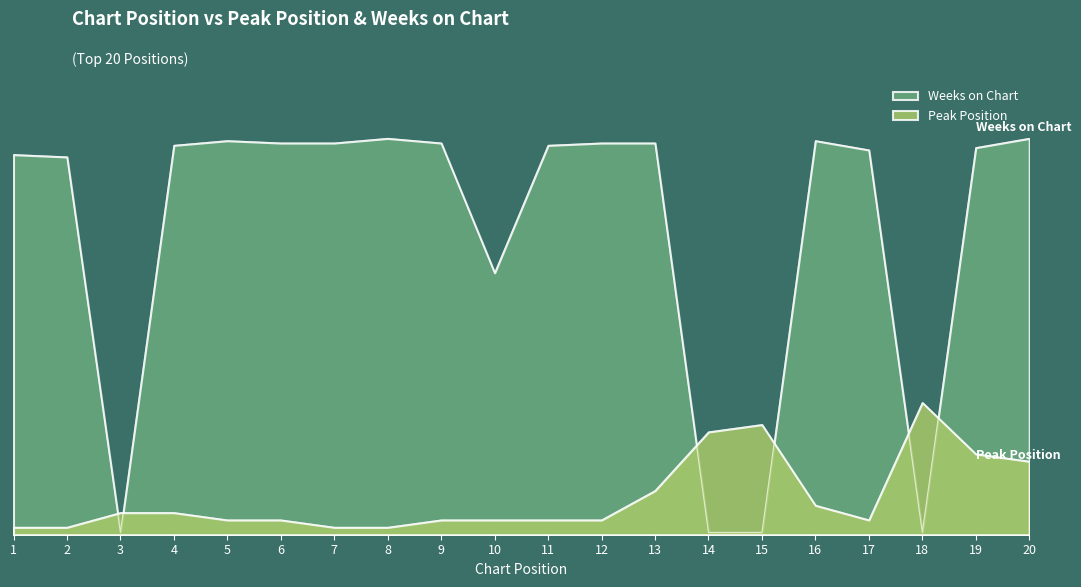

The Peak Position series shows 5.1 at 4. True or false?

False